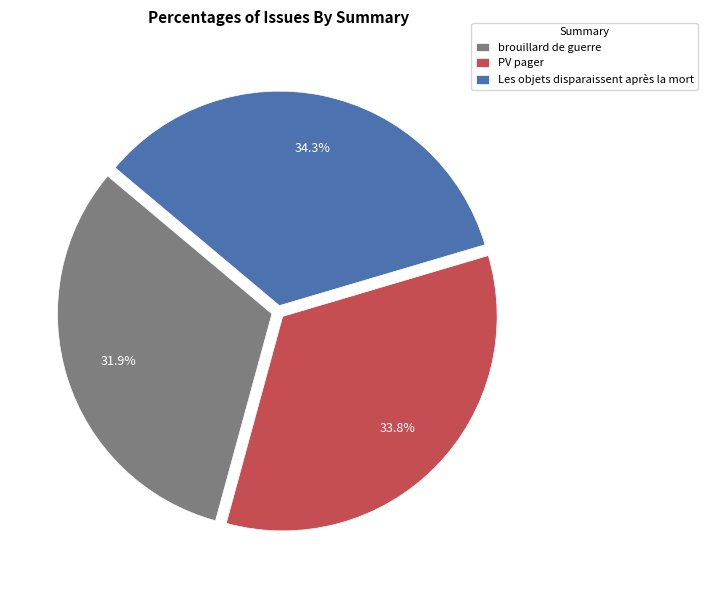

The PV pager slice represents 34% of the pie. True or false?

True